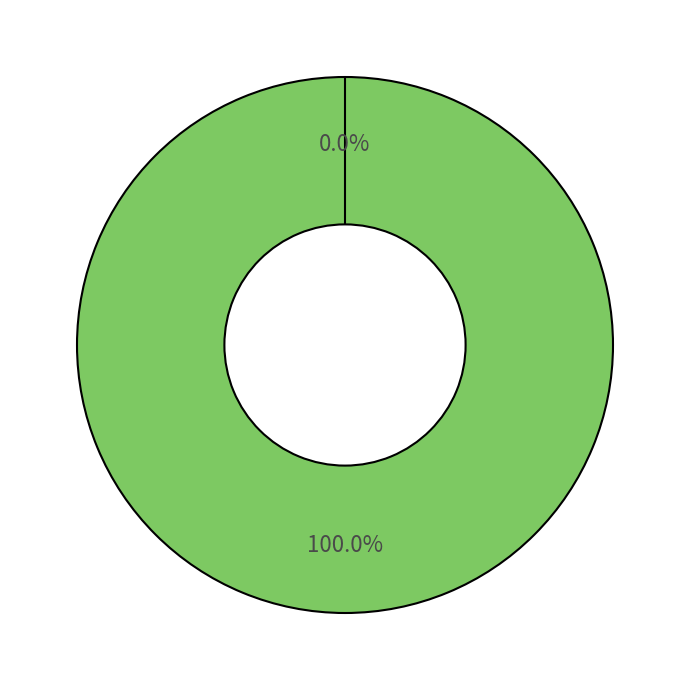

Which slice is the smallest?

Ticket (io_index=0)